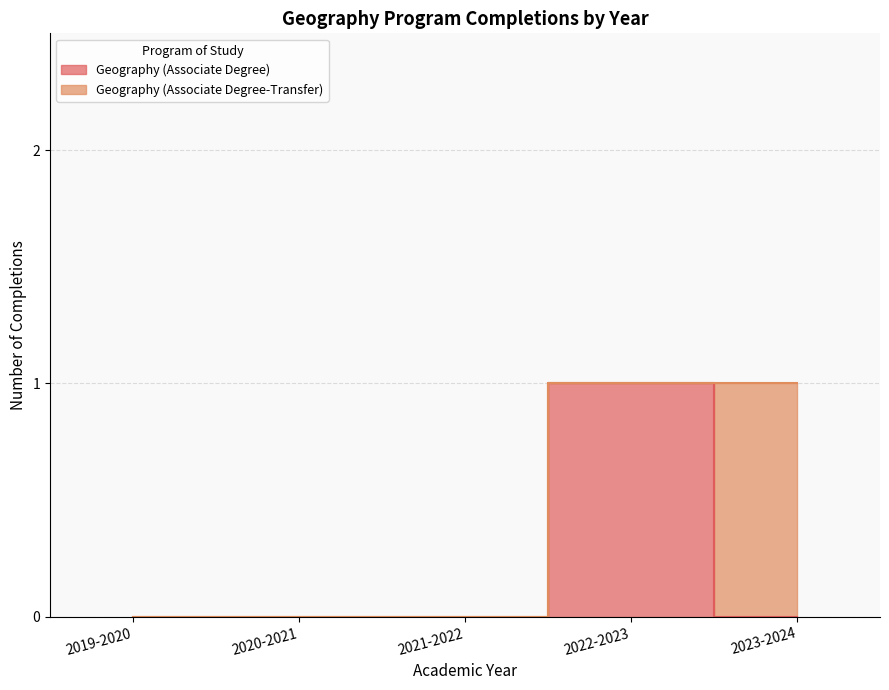

At which label is the value closest to 0?

2019-2020